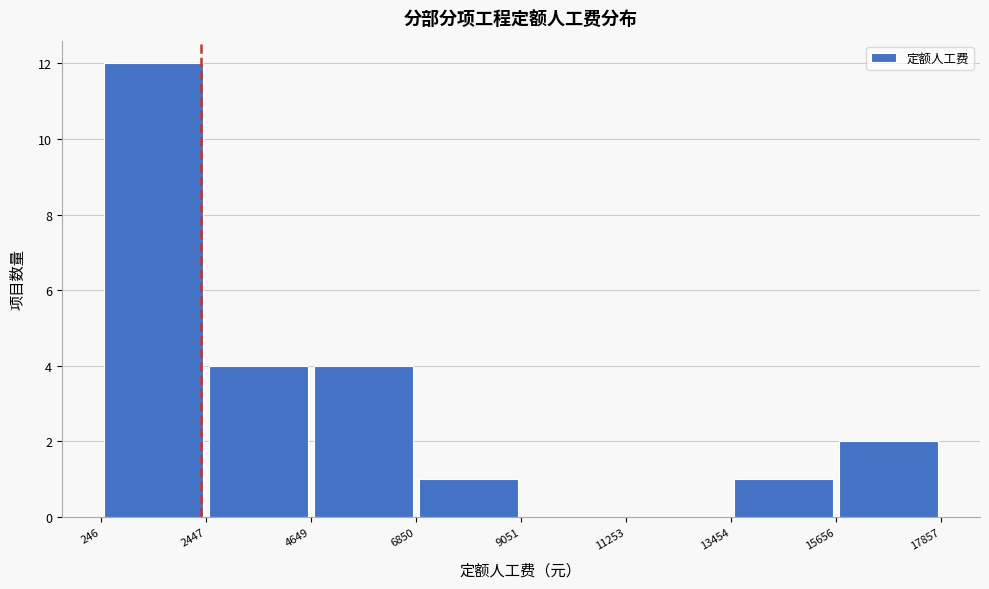

What is the height of the bar covering 246 to 2447 on the x-axis? The values are not printed on the chart, so give them approximately, as read against the axis.

12